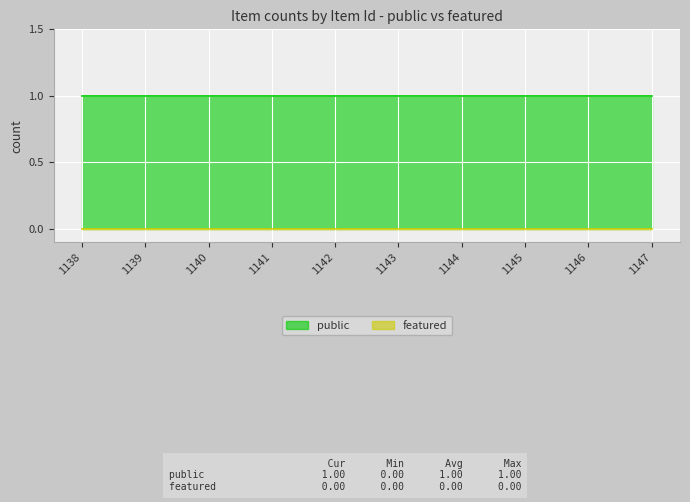

Which label corresponds to the smallest value in the chart?

1138